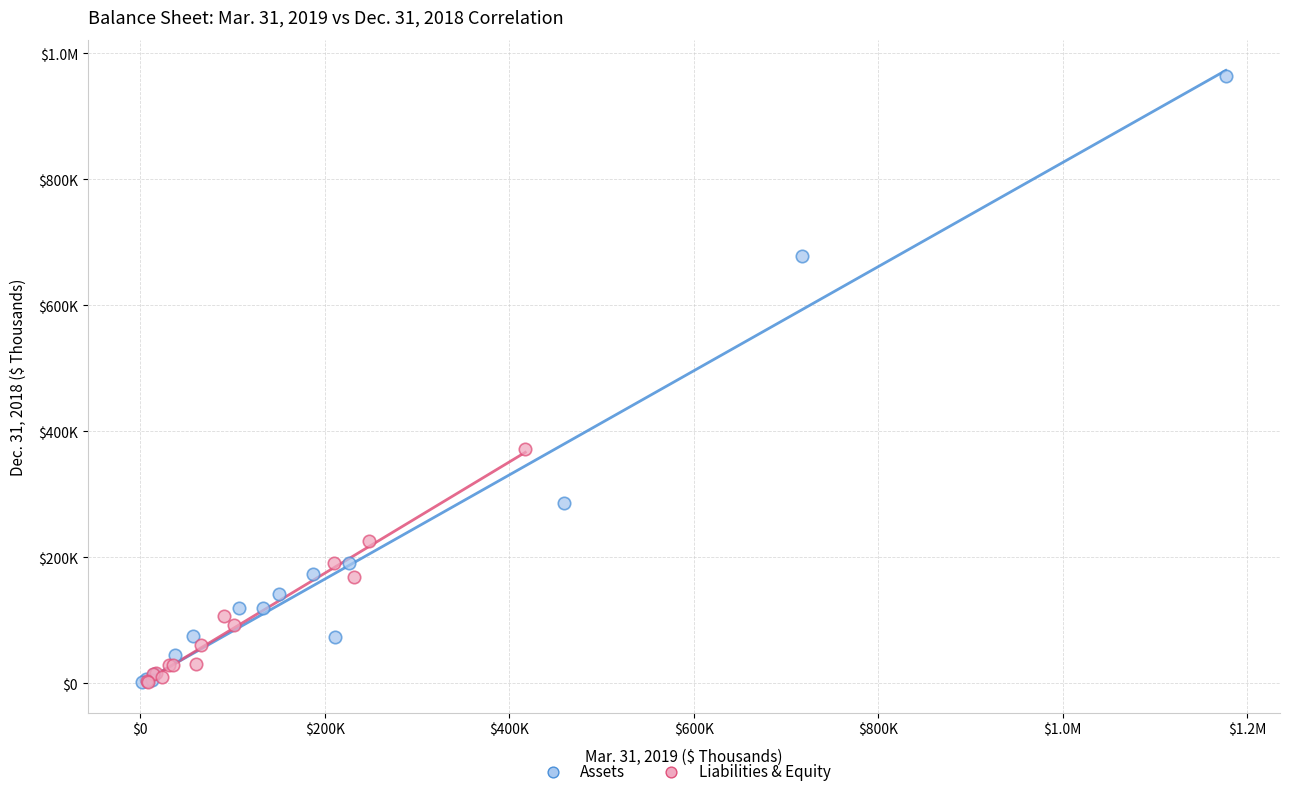

What are all the series names shown in the legend?

Assets, Liabilities & Equity